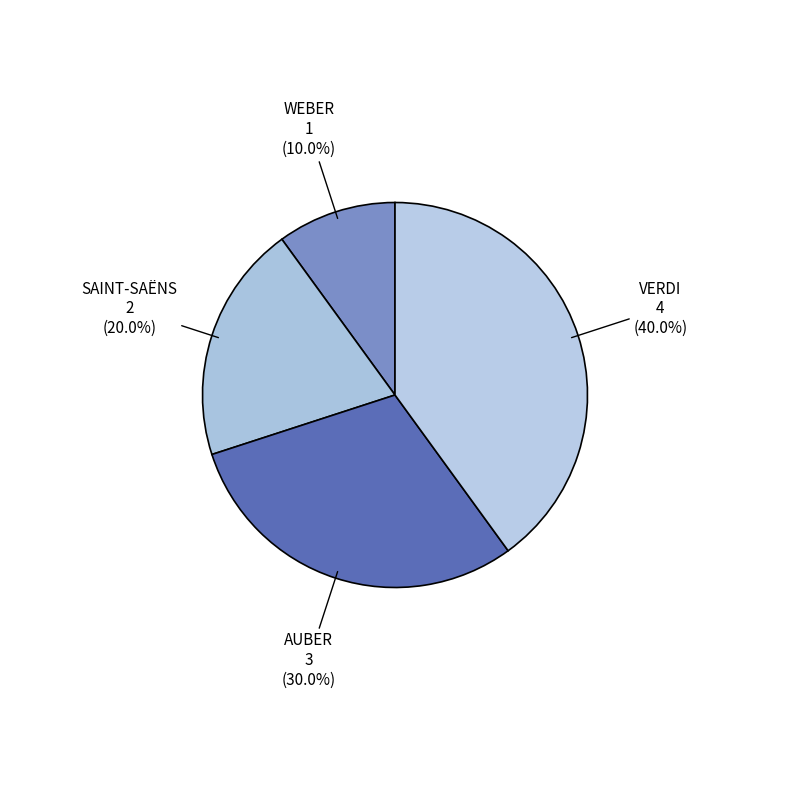

How many slices are in this pie chart?

4